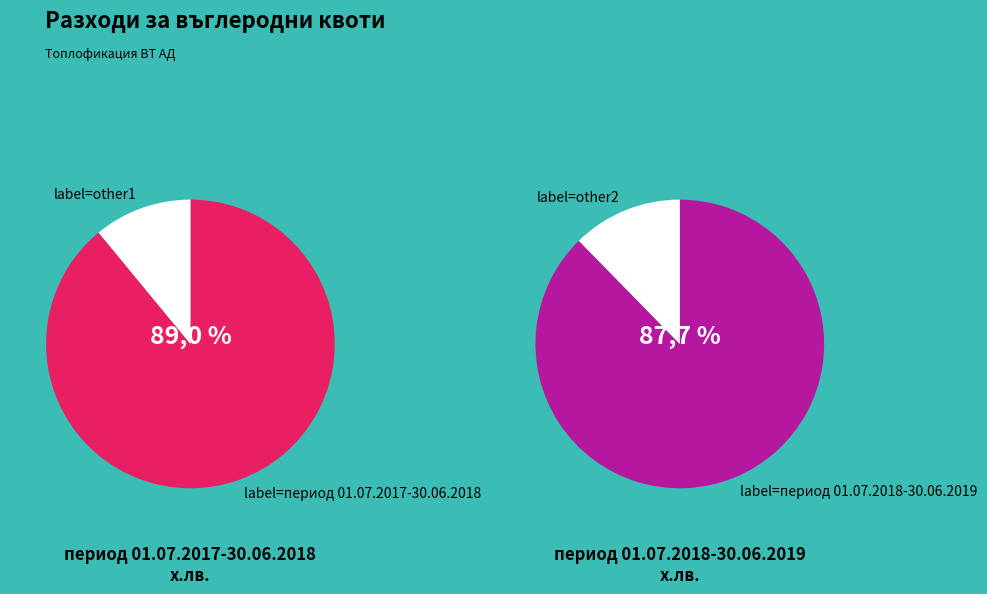

To the nearest percent, what is the average slice percentage?

50%